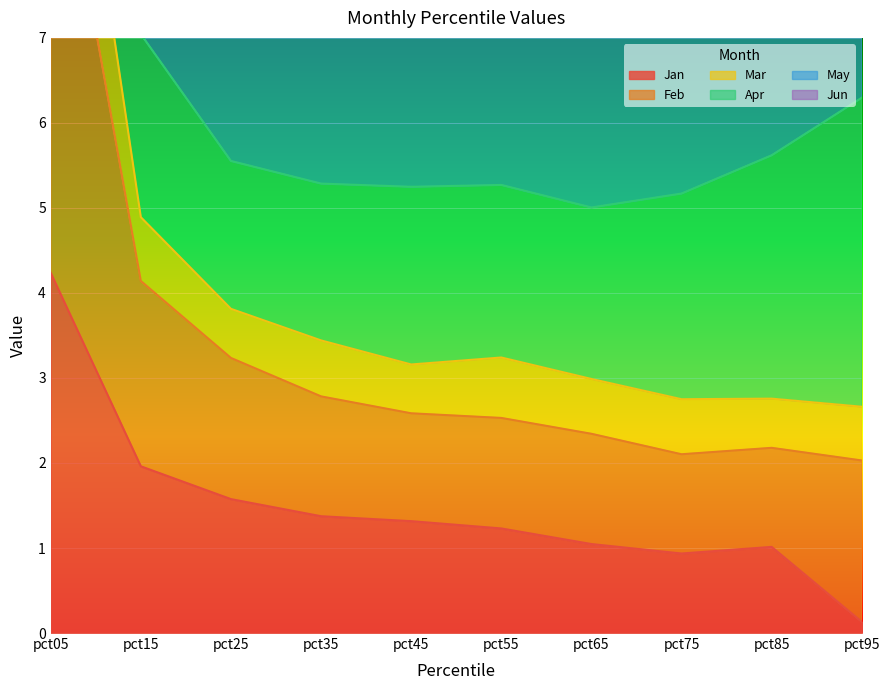

Is it true that Mar equals 11.8 at pct75?

False